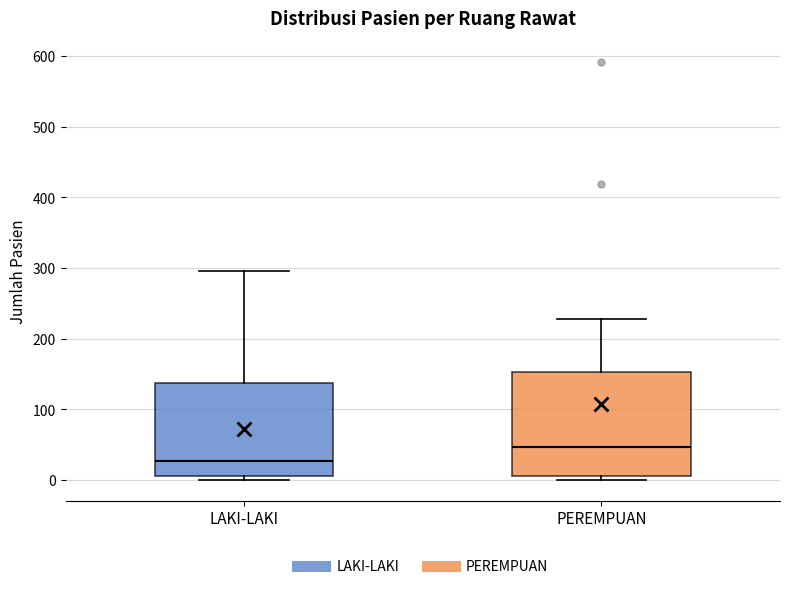

Reading left to right, read every box against the y-axis: the position of its median line, the range the box covers, and the ends of its whiskers. The values are not printed on the chart, so give them approximately, as read against the axis.

LAKI-LAKI: median 30, box 10 to 140, whiskers 0 to 300
PEREMPUAN: median 50, box 10 to 150, whiskers 0 to 230